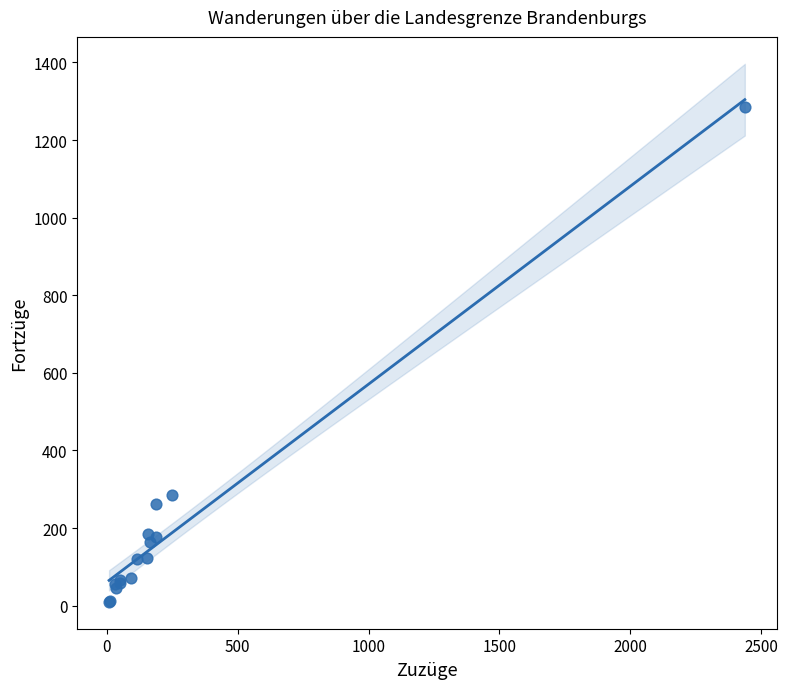

What Y value in the scatter plot is closest to 647?

285